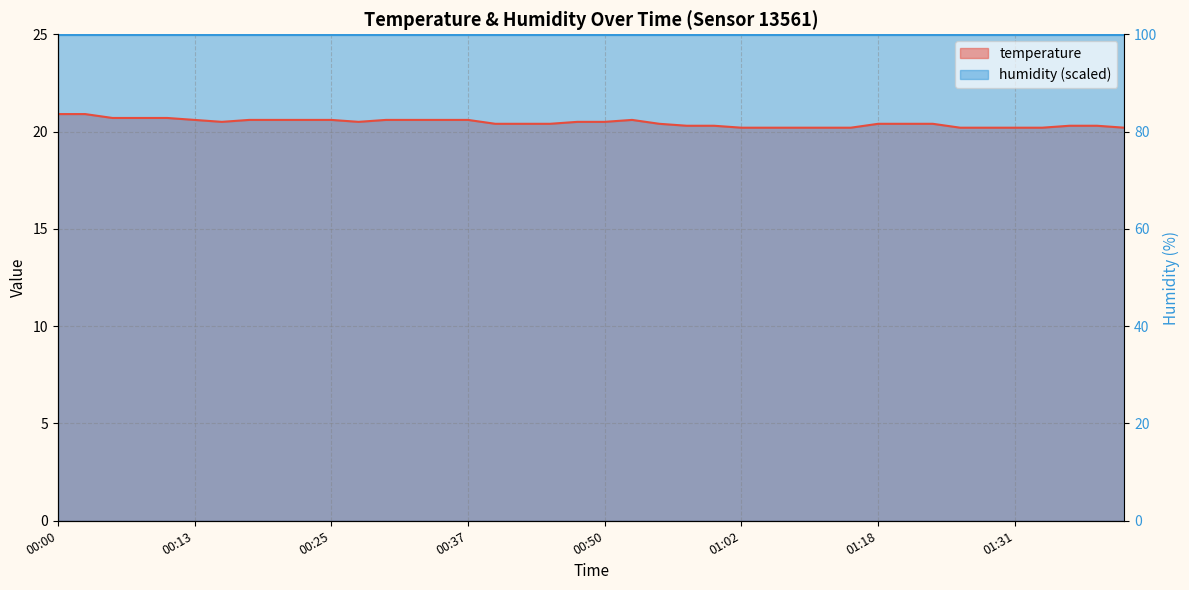

The chart shows a value of 35.3 at 00:40. True or false?

False